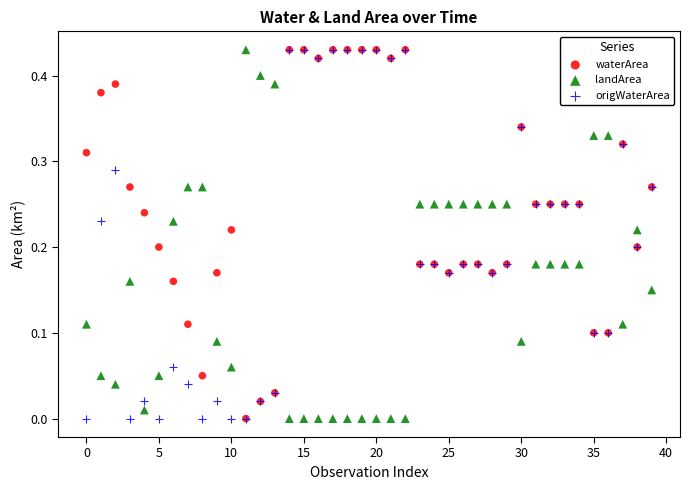

What are all the series names shown in the legend?

waterArea, landArea, origWaterArea